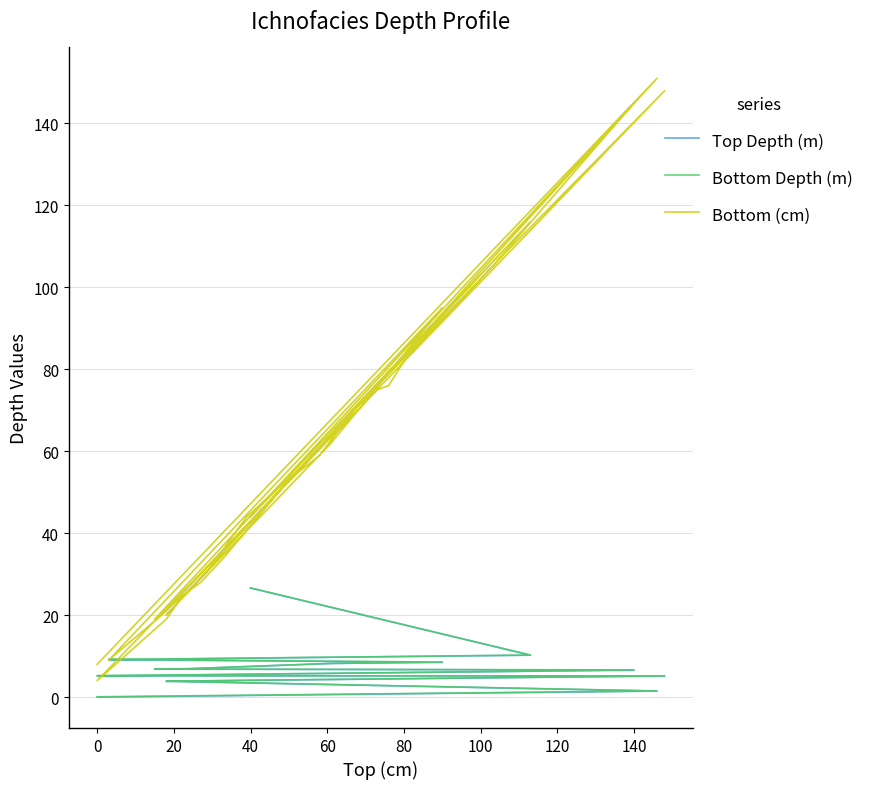

What is the difference between the highest and lowest values at 40?

27.0